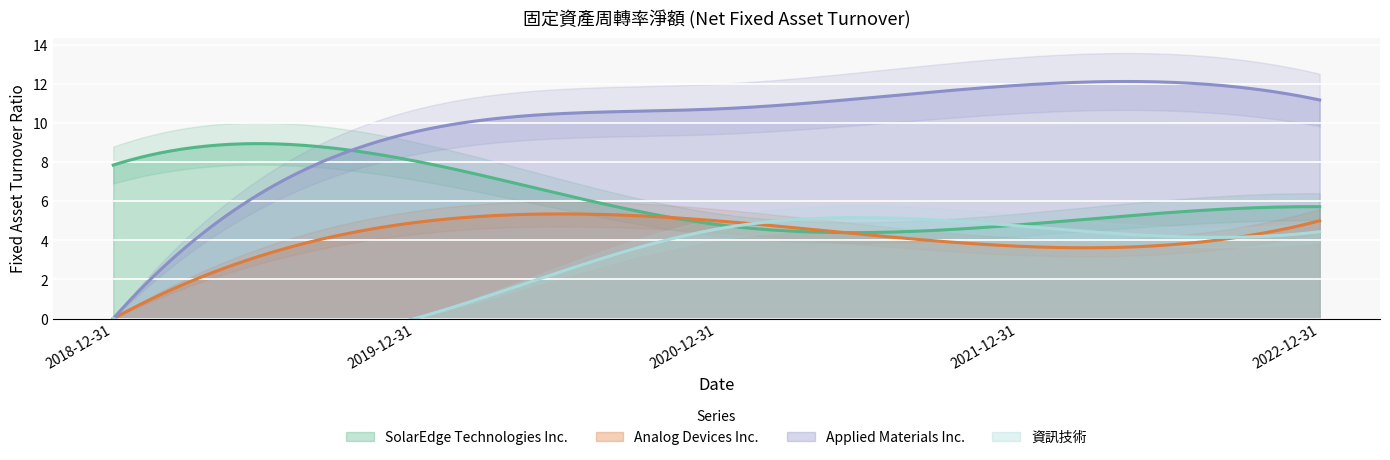

Reading left to right, extract all data points from this chart.

SolarEdge Technologies Inc.: 2018-12-31=7.8	2019-12-31=8.1	2020-12-31=4.8	2021-12-31=4.8	2022-12-31=5.7
Analog Devices Inc.: 2018-12-31=0.0	2019-12-31=4.9	2020-12-31=5.0	2021-12-31=3.7	2022-12-31=5.0
Applied Materials Inc.: 2018-12-31=0.0	2019-12-31=9.6	2020-12-31=10.7	2021-12-31=11.9	2022-12-31=11.2
資訊技術: 2018-12-31=0.0	2019-12-31=0.0	2020-12-31=4.6	2021-12-31=4.7	2022-12-31=4.4